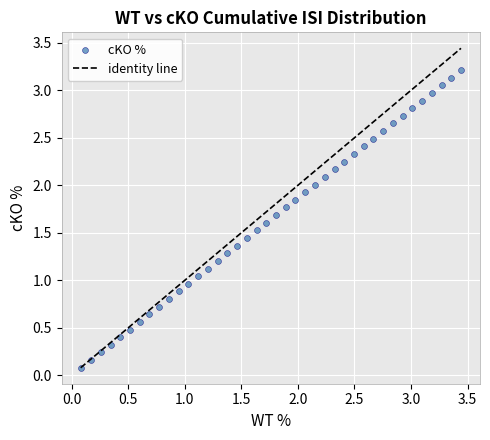

What is the range of X values (max minus min)?

3.4